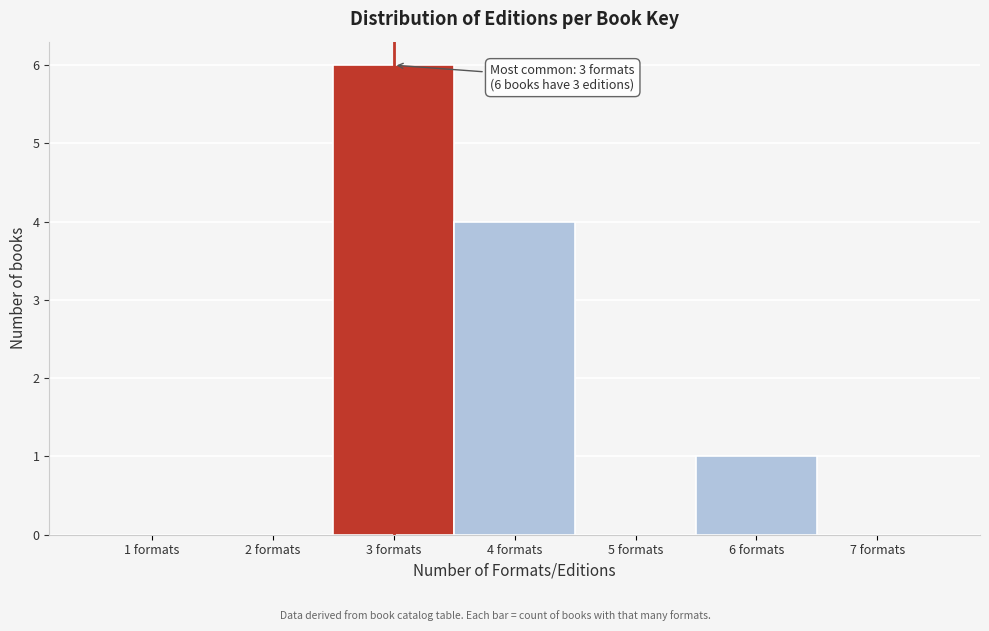

Reading left to right, extract all data points from this chart.

1 formats=0	2 formats=0	3 formats=6	4 formats=4	5 formats=0	6 formats=1	7 formats=0